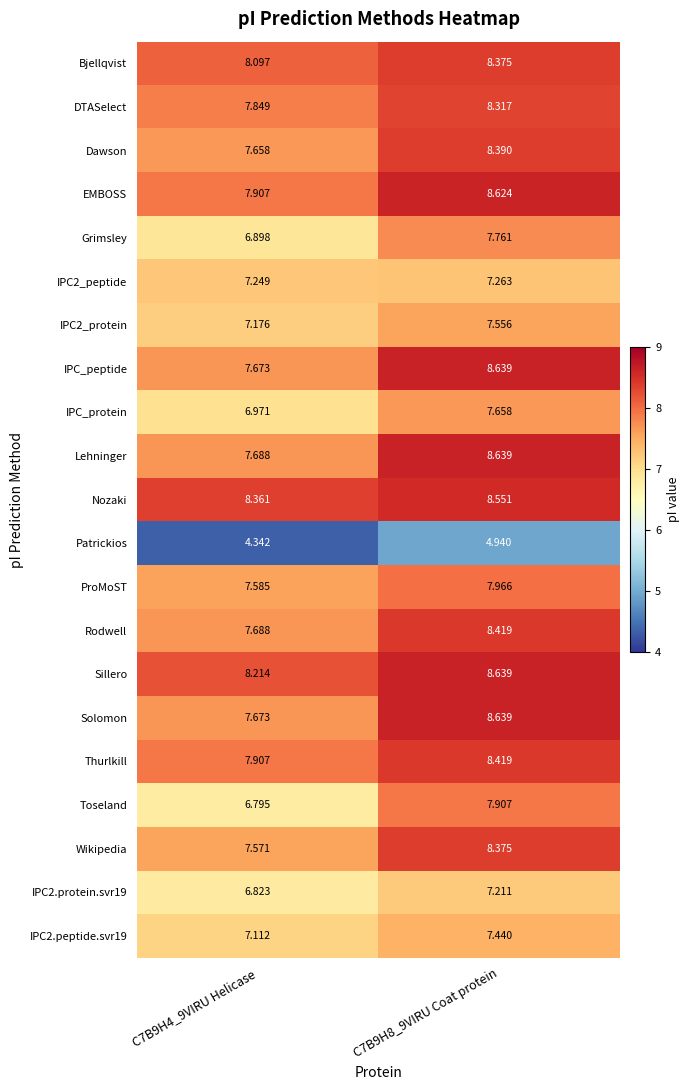

Count the number of data series in this chart.

21